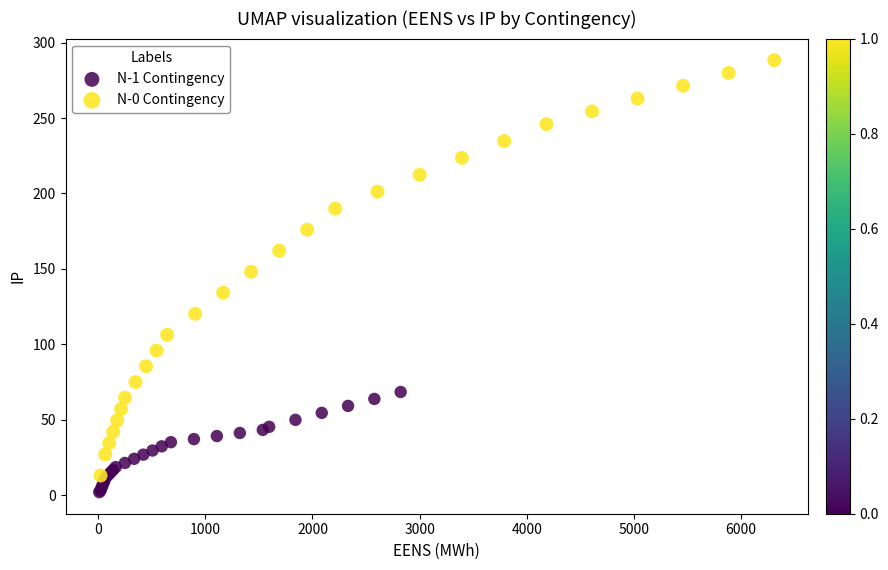

What are all the series names shown in the legend?

N-1 Contingency, N-0 Contingency